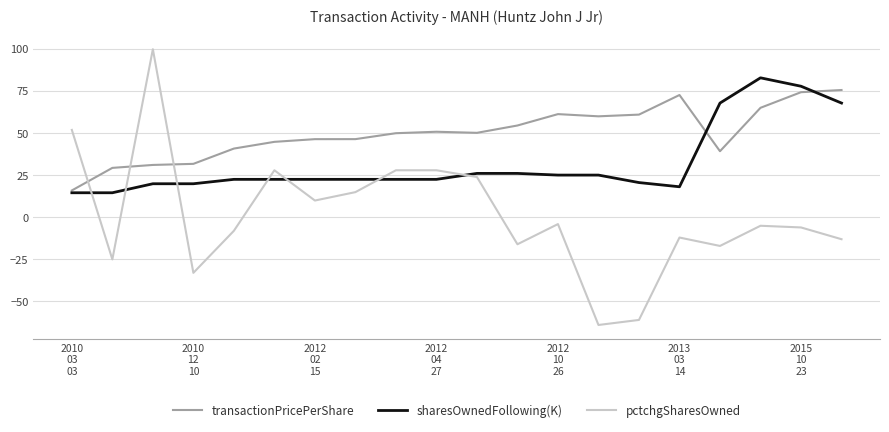

What is the greatest value displayed?

100.0